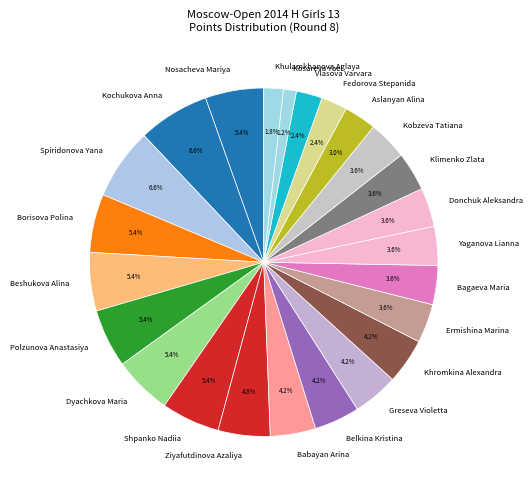

How many slices are in this pie chart?

24